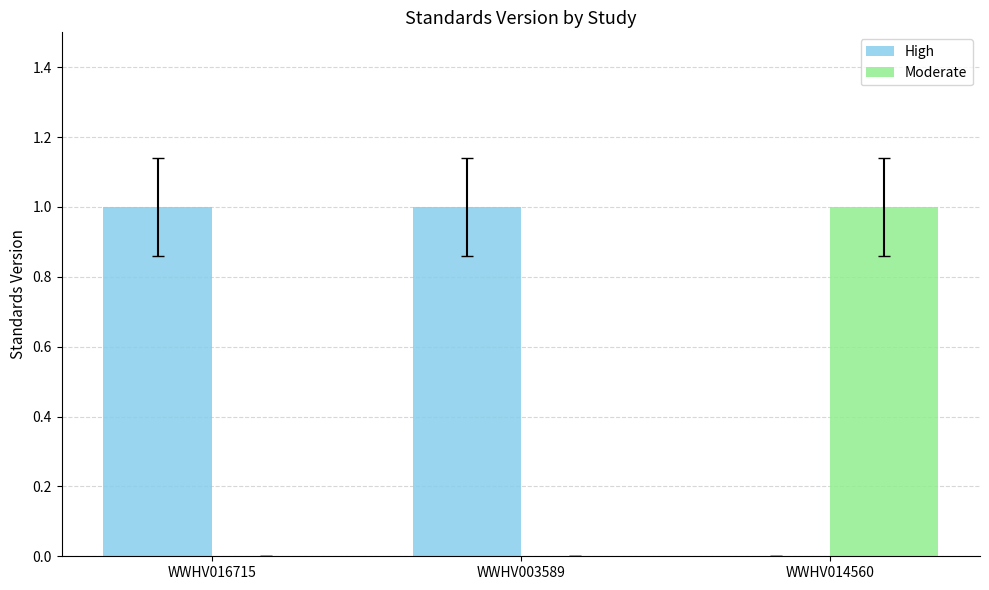

Is it true that High equals 0 at WWHV014560?

True